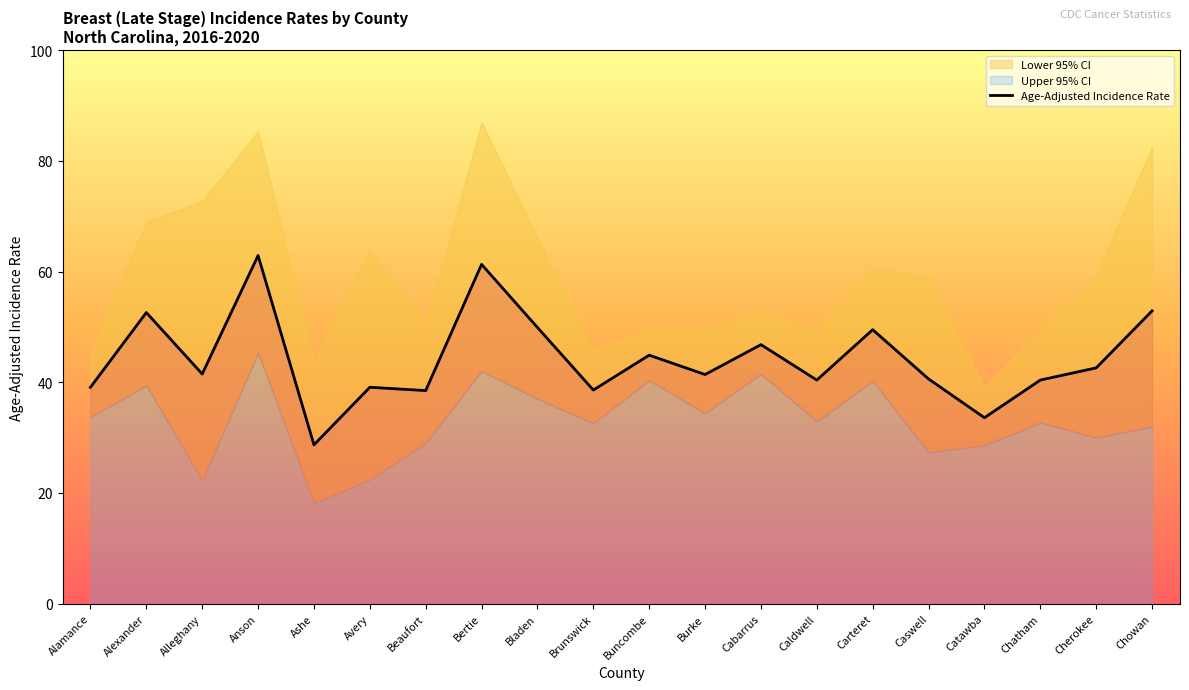

Is it true that the value at Alamance is 39.1?

True